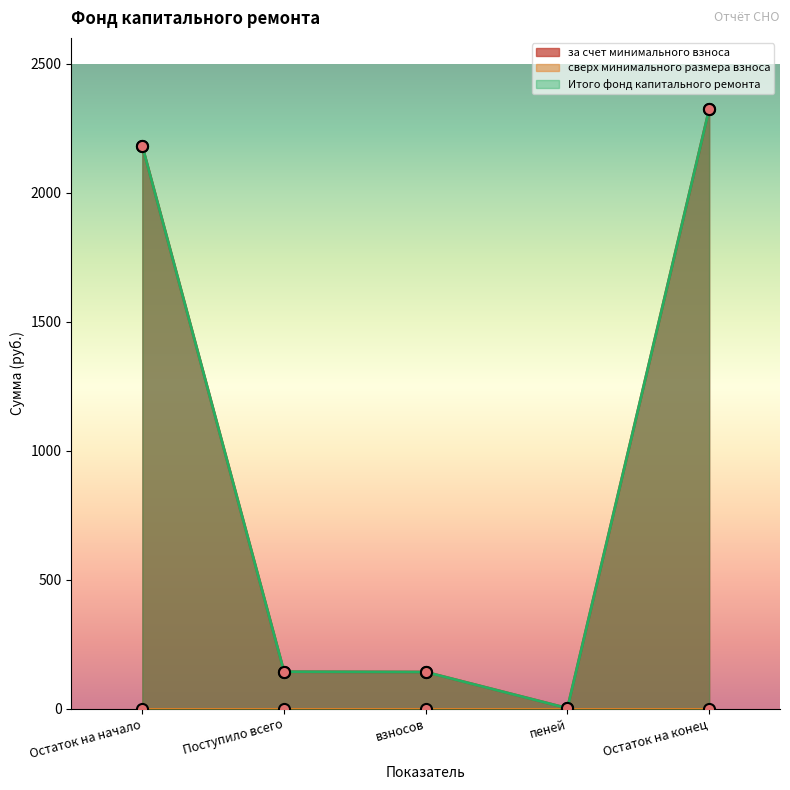

How many interior local valleys does the за счет минимального взноса series have?

1